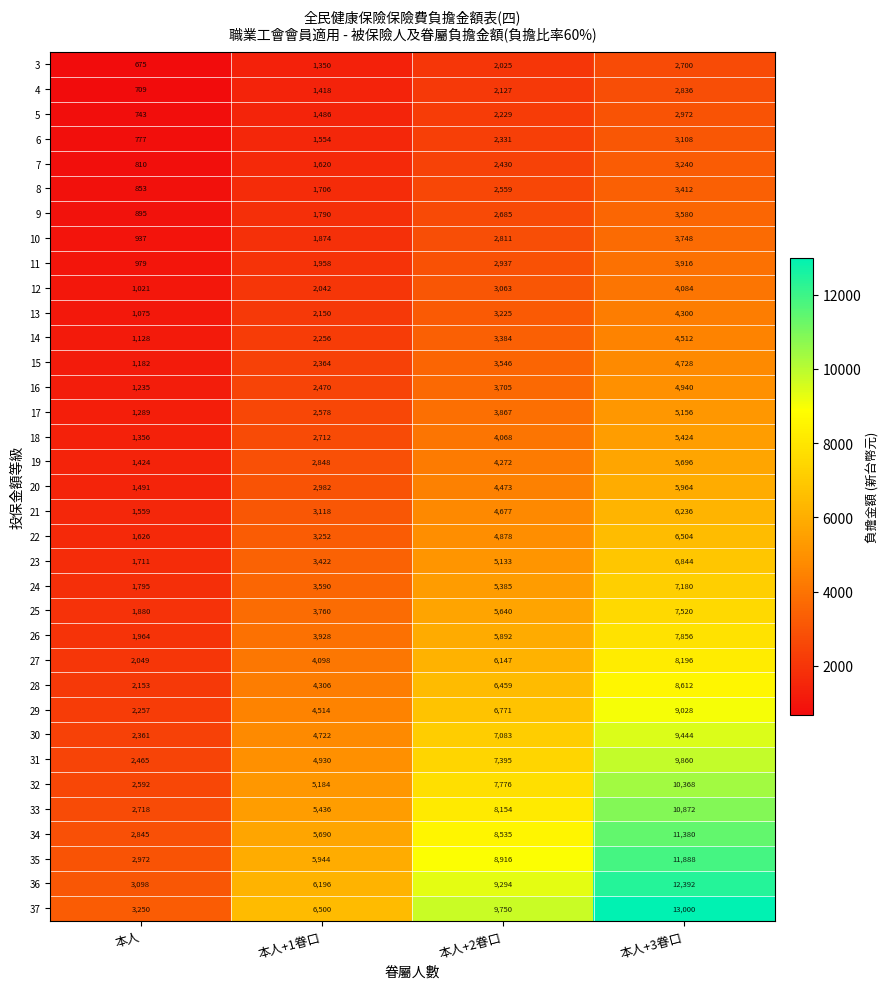

Rank the series at 本人 from highest to lowest value.

37, 36, 35, 34, 33, 32, 31, 30, 29, 28, 27, 26, 25, 24, 23, 22, 21, 20, 19, 18, 17, 16, 15, 14, 13, 12, 11, 10, 9, 8, 7, 6, 5, 4, 3